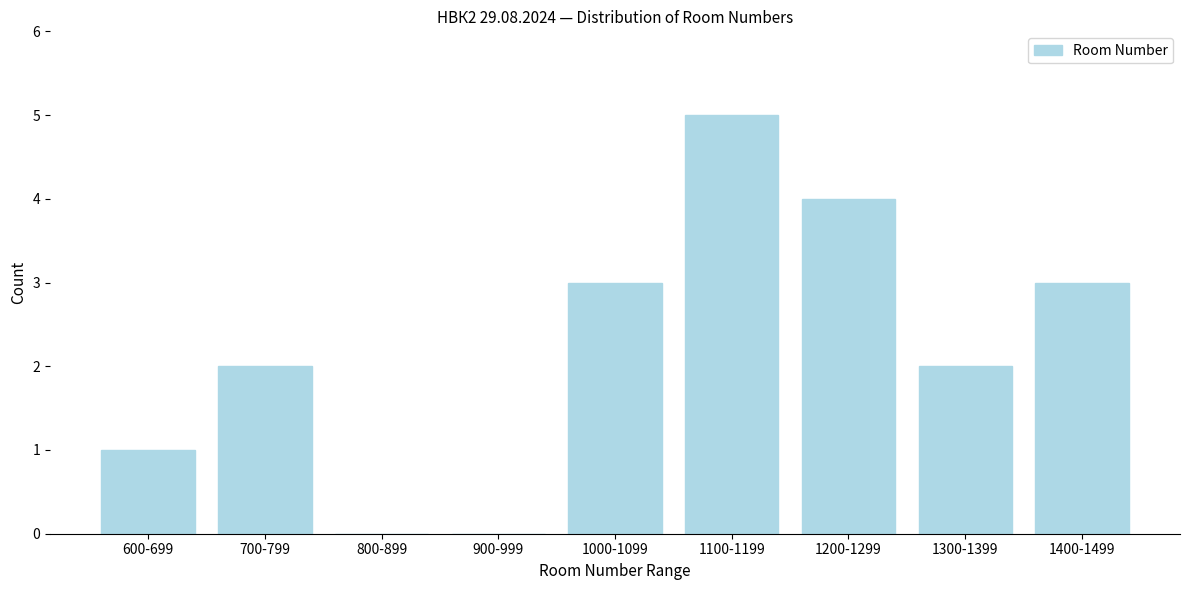

What is the greatest value displayed?

5